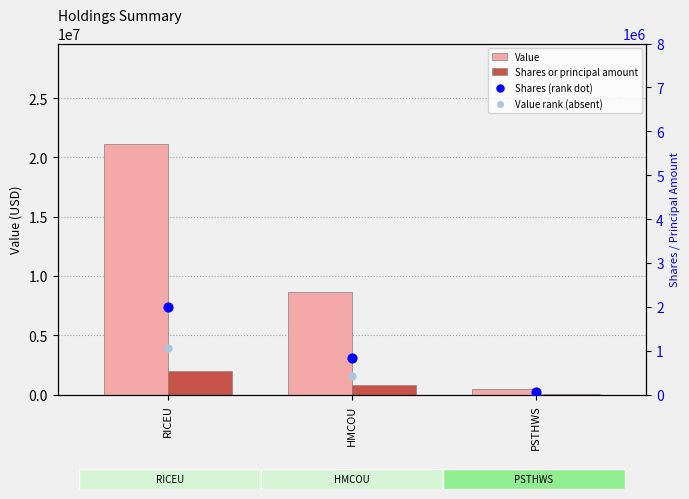

Which series reaches the minimum Y coordinate?

Value rank (absent)